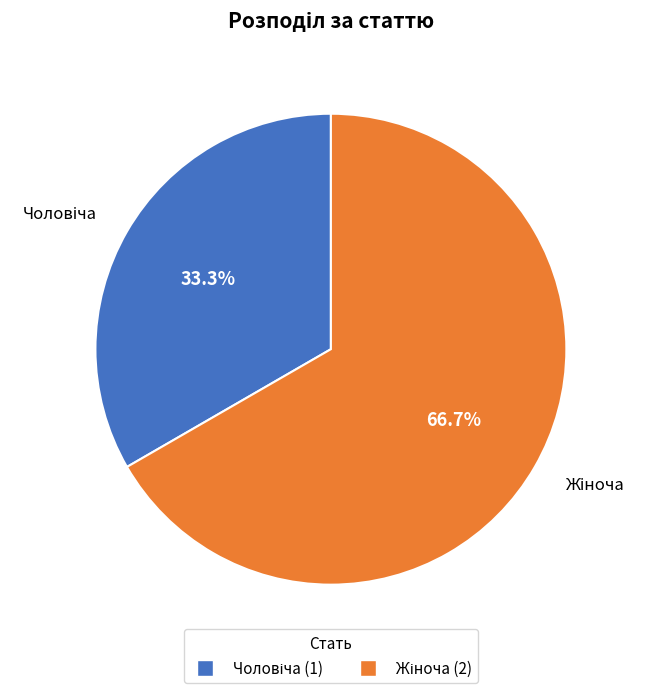

Is there any slice that represents more than half of the pie?

Yes